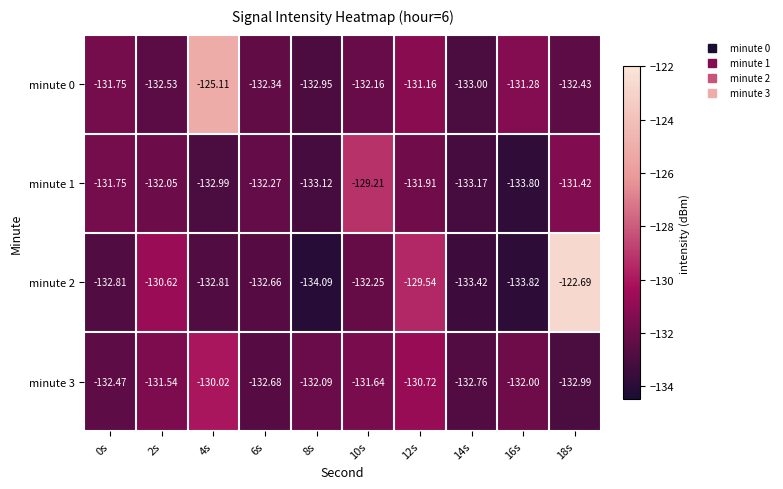

How many values in the minute 3 series are below -132?

5